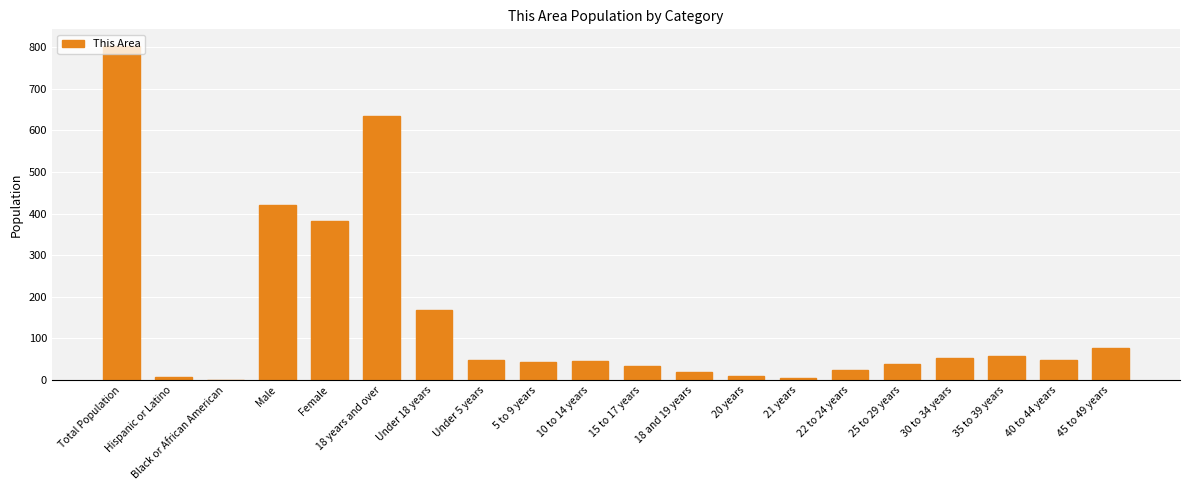

Where is the data nearest to the value 402?

Male